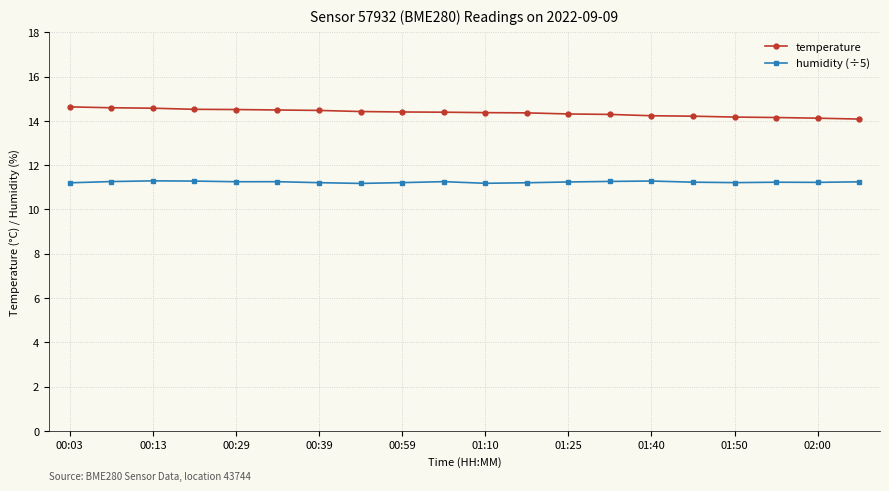

At how many categories does at least one series exceed 12?

20